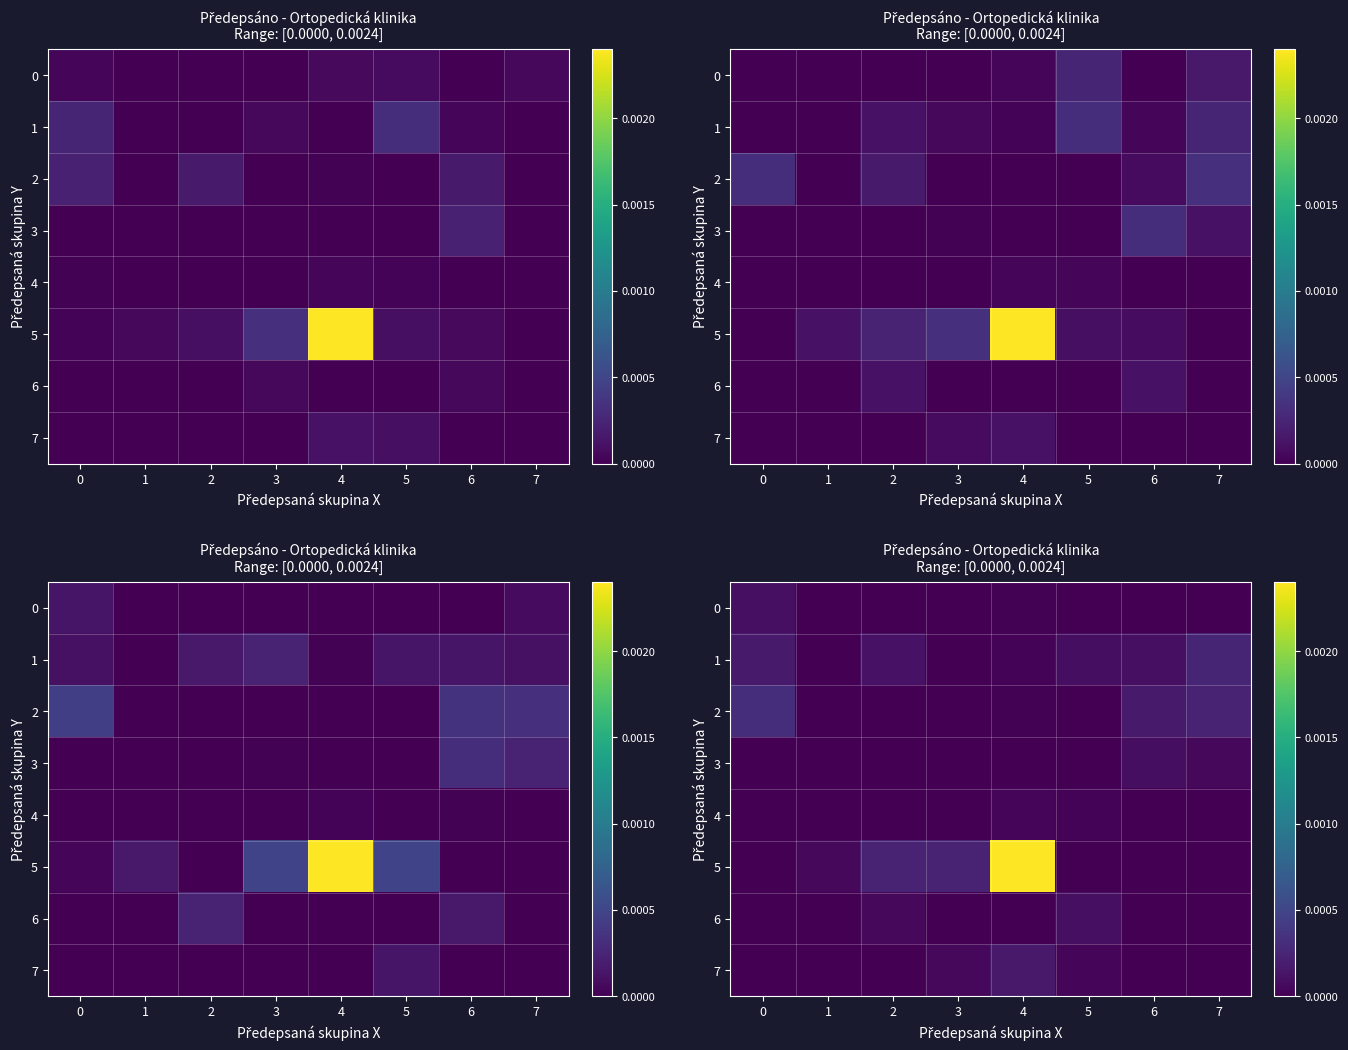

Where is row_1 nearest to the value 0?

1